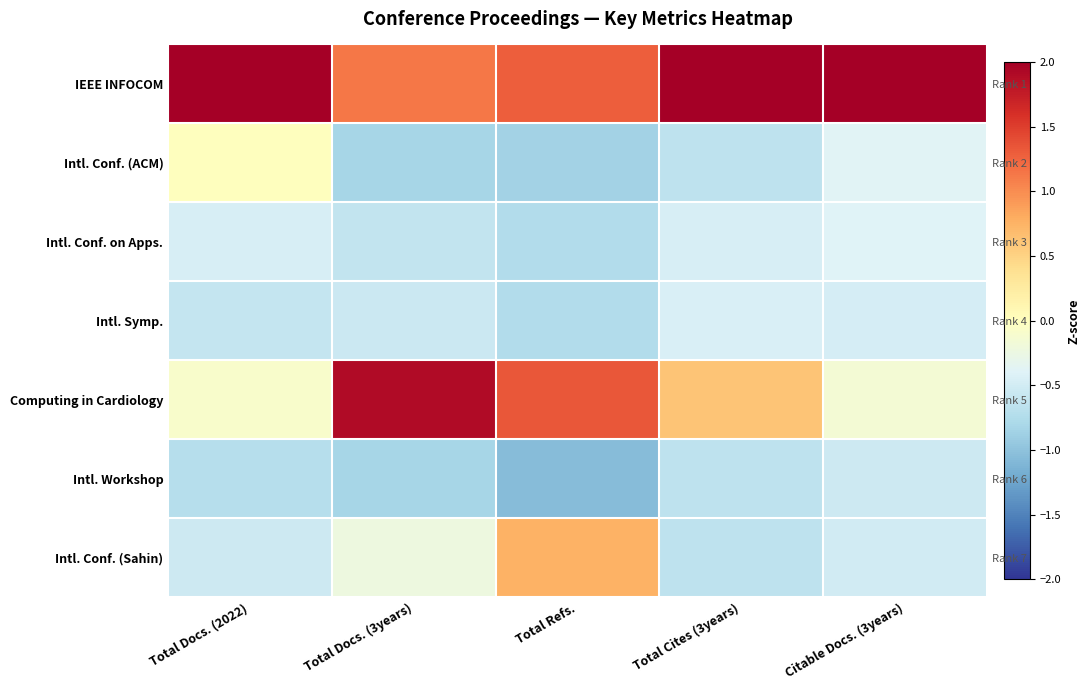

At which label does IEEE INFOCOM reach its peak?

Citable Docs. (3years)